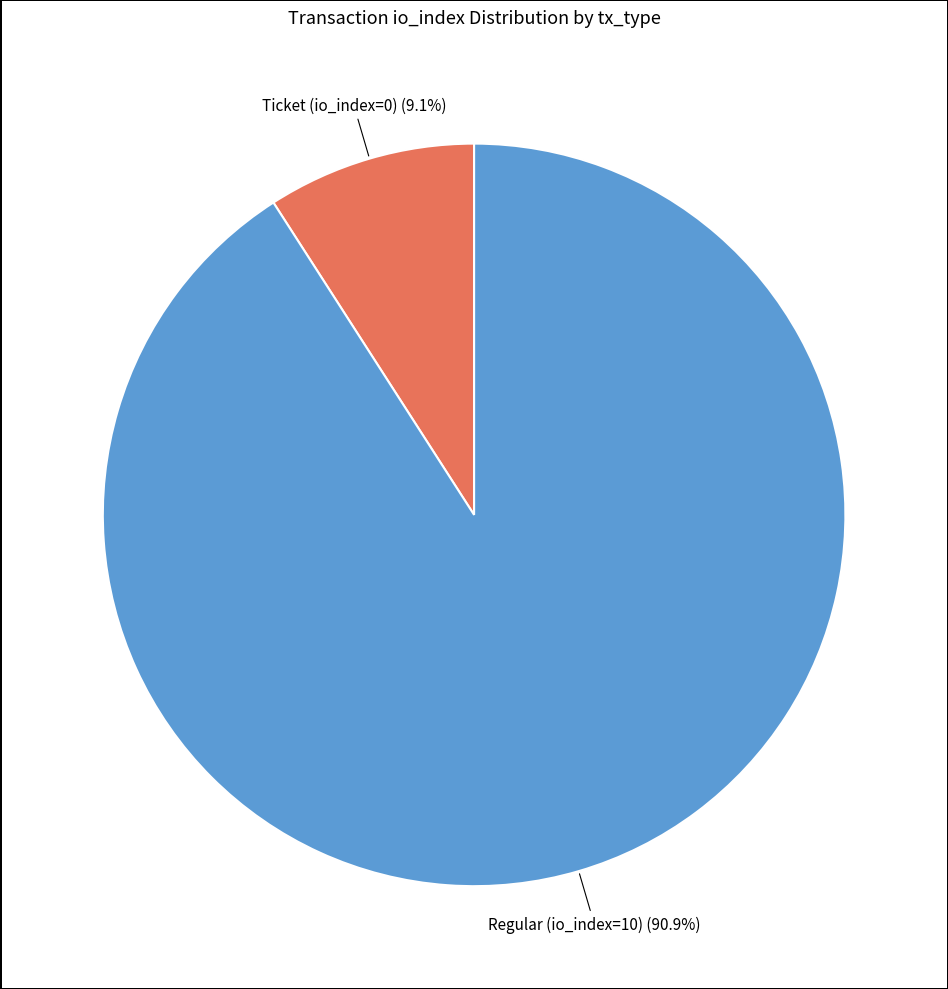

Does any single category account for the majority?

Yes